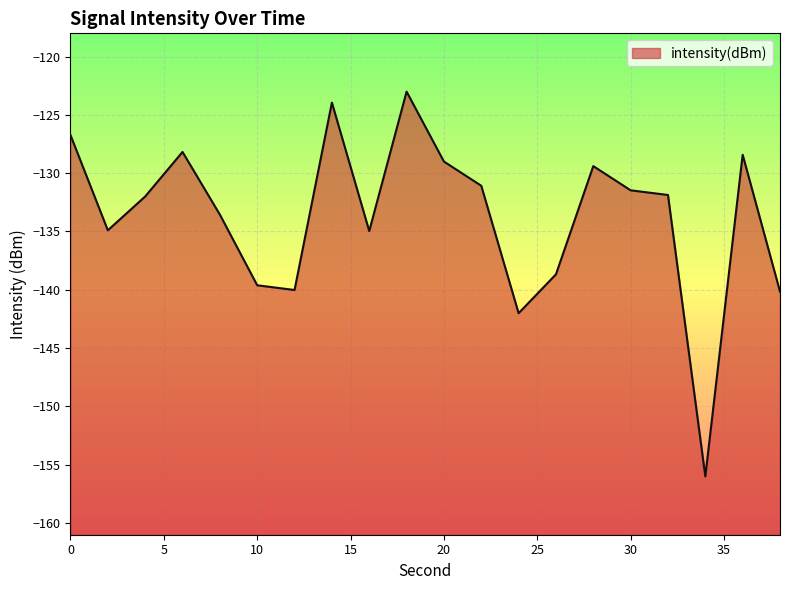

What is the difference between the maximum and minimum values?

33.0